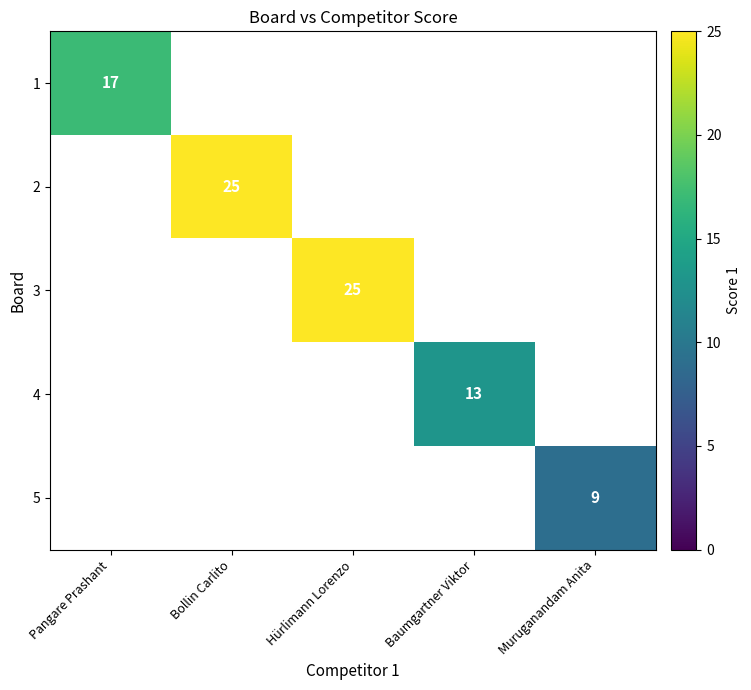

True or false: 5 has a value of 13 at Muruganandam Anita.

False